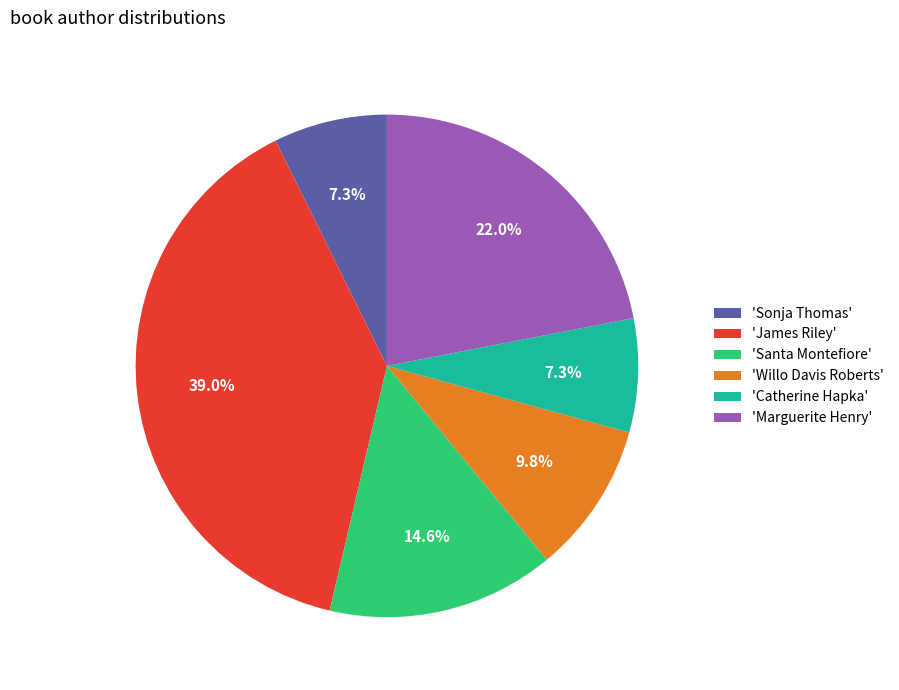

How many segments does this pie chart have?

6